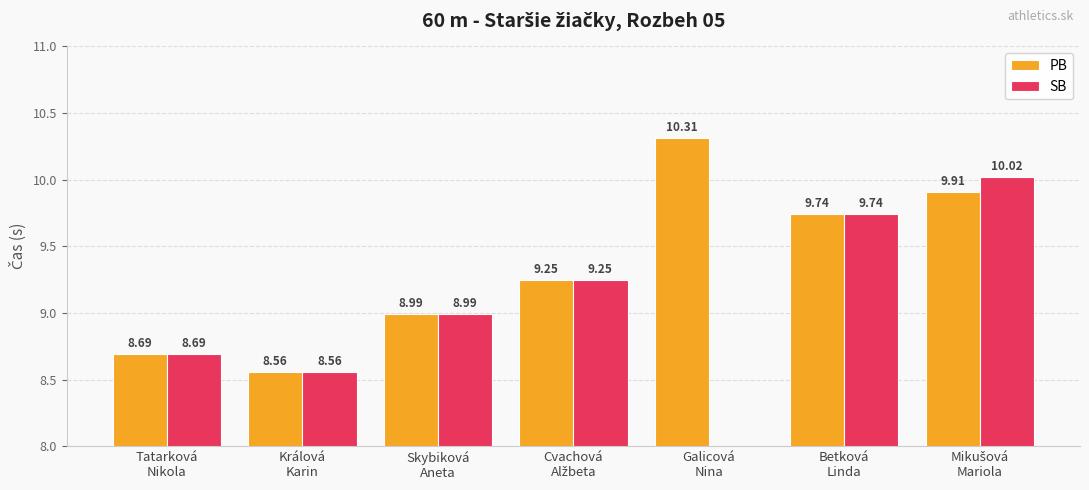

Where is SB nearest to the value 5?

Králová
Karin